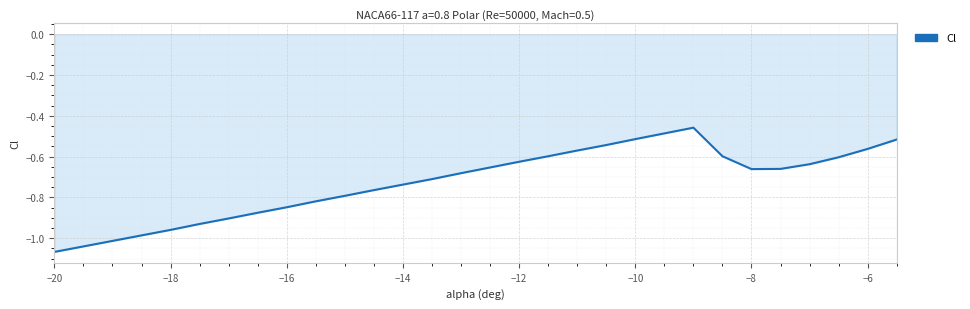

How many interior local valleys (lower than both neighbors) does the data have?

1